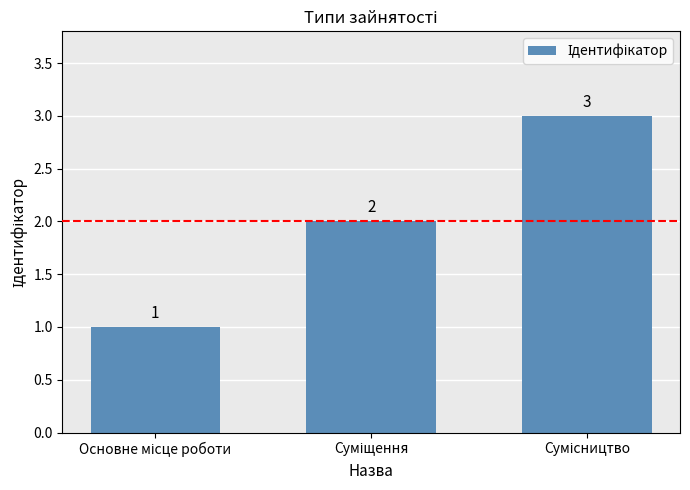

Count the values in the range 1 to 3.

3